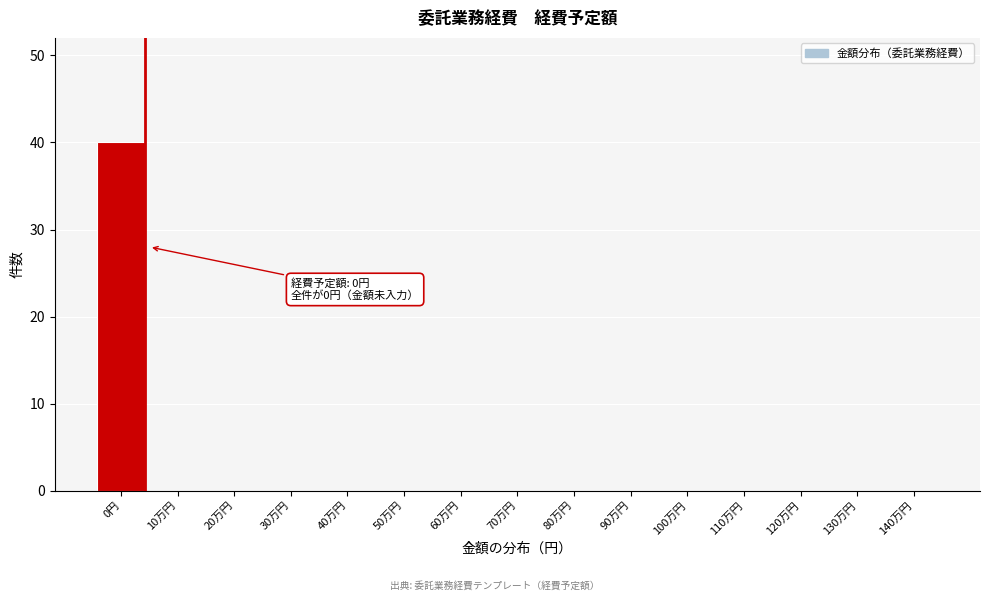

Reading left to right, extract all data points from this chart.

0円=40	10万円=0	20万円=0	30万円=0	40万円=0	50万円=0	60万円=0	70万円=0	80万円=0	90万円=0	100万円=0	110万円=0	120万円=0	130万円=0	140万円=0